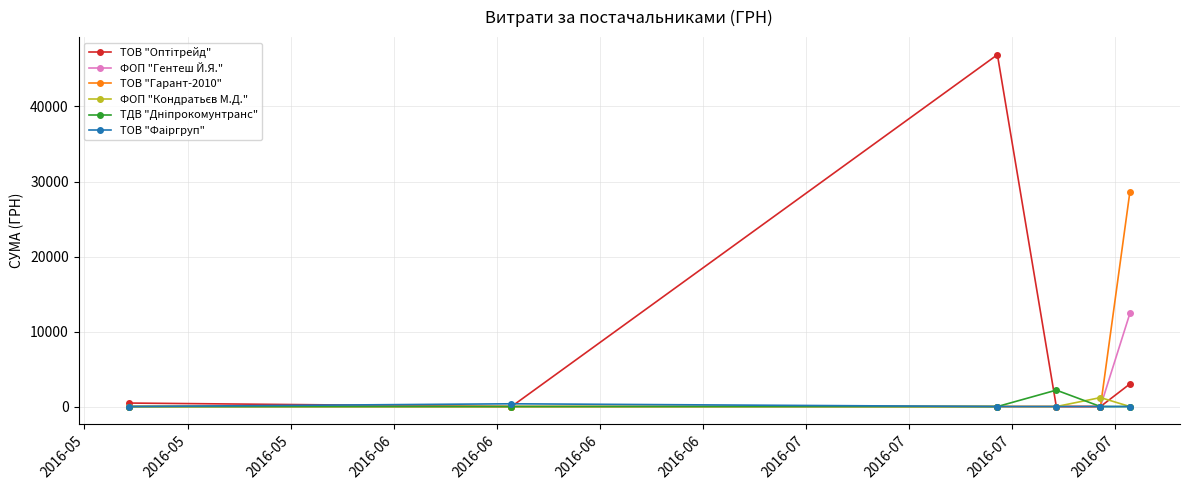

Does the chart display data point markers on the line(s)?

Yes